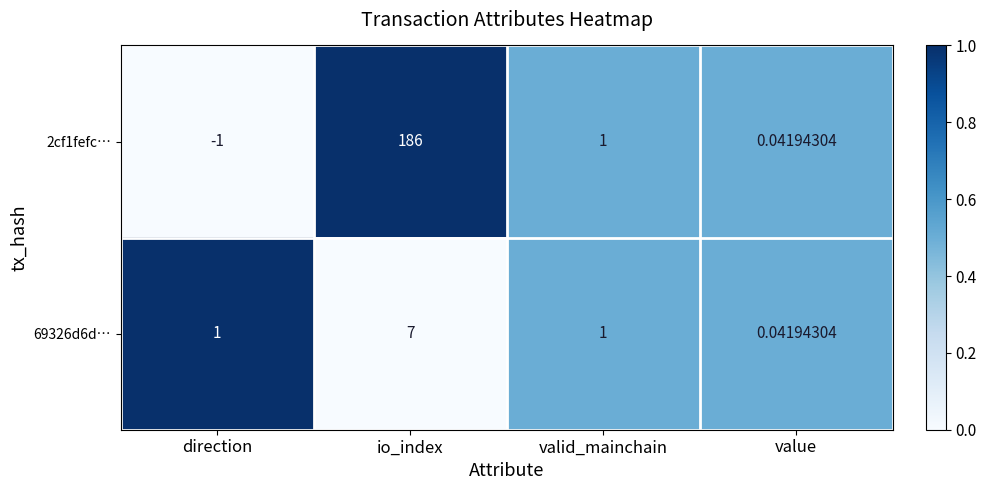

Which category has the lowest value in the 2cf1fefc… series?

direction